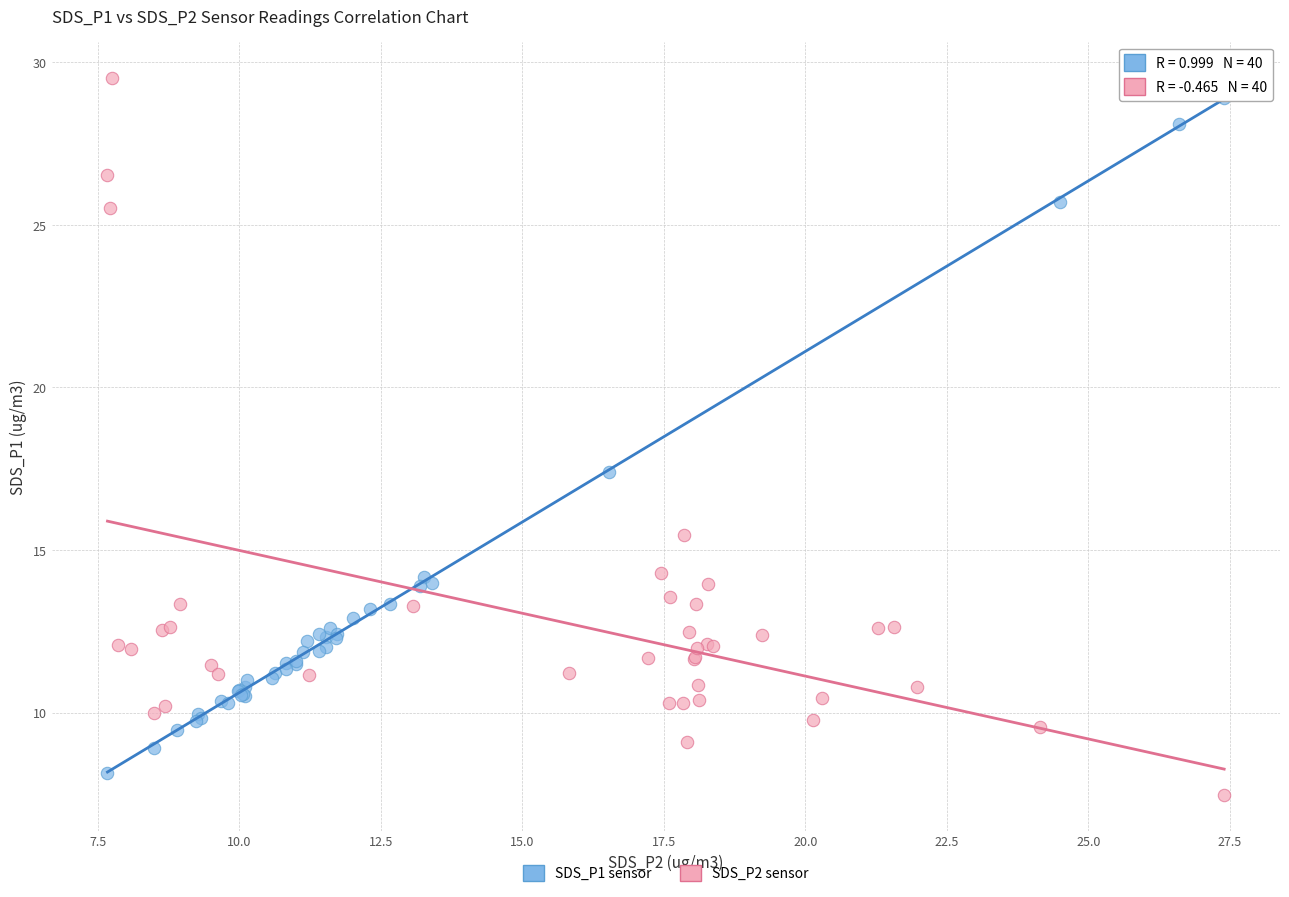

What are all the series names shown in the legend?

SDS_P1 sensor, SDS_P2 sensor